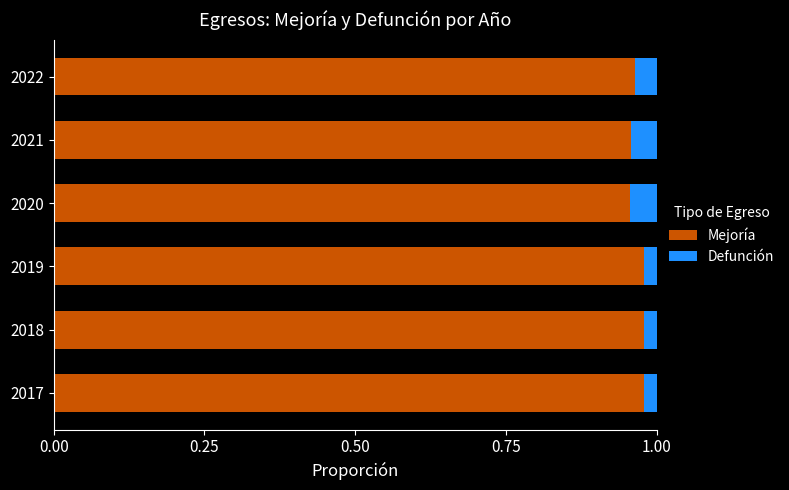

Is it true that Mejoría equals 1.6 at 2019?

False